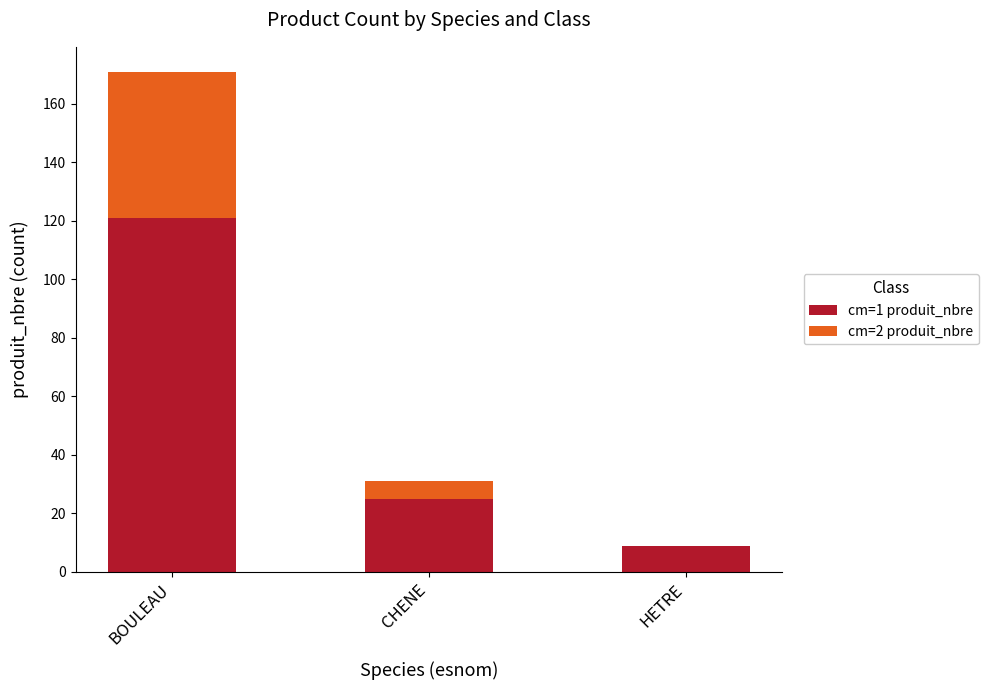

The cm=1 produit_nbre series shows 121 at BOULEAU. True or false?

True